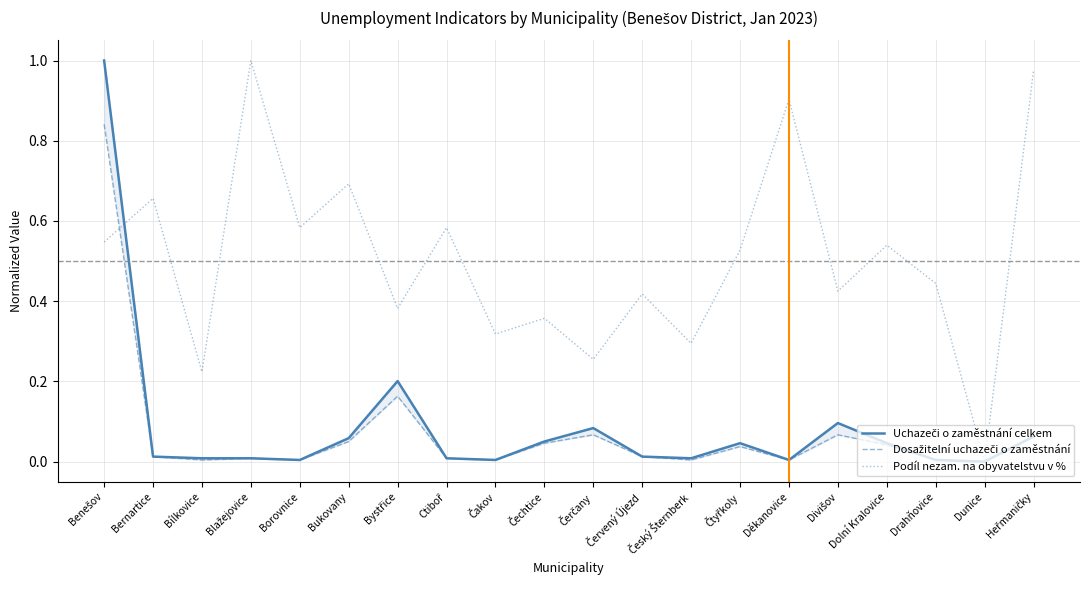

What are all the series names shown in the legend?

Uchazeči o zaměstnání celkem, Dosažitelní uchazeči o zaměstnání, Podíl nezam. na obyvatelstvu v %